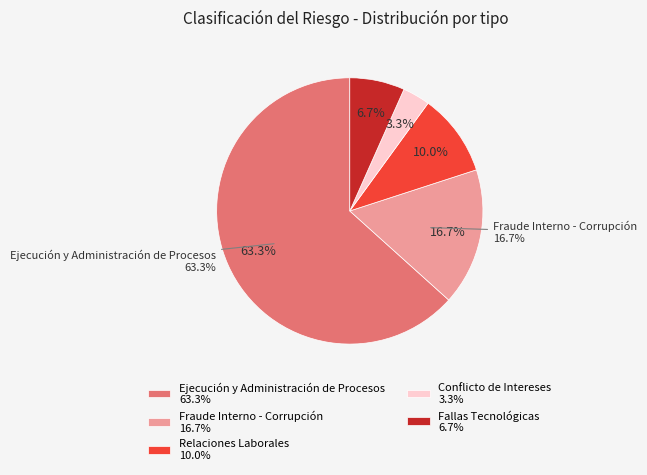

To the nearest percent, what portion does Ejecución y Administración de Procesos represent?

63%